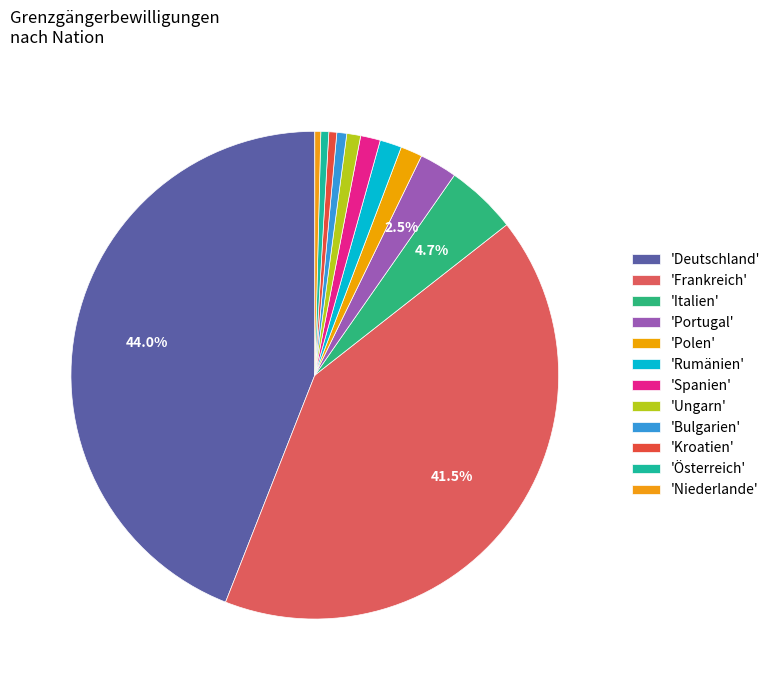

Is there any slice that represents more than half of the pie?

No